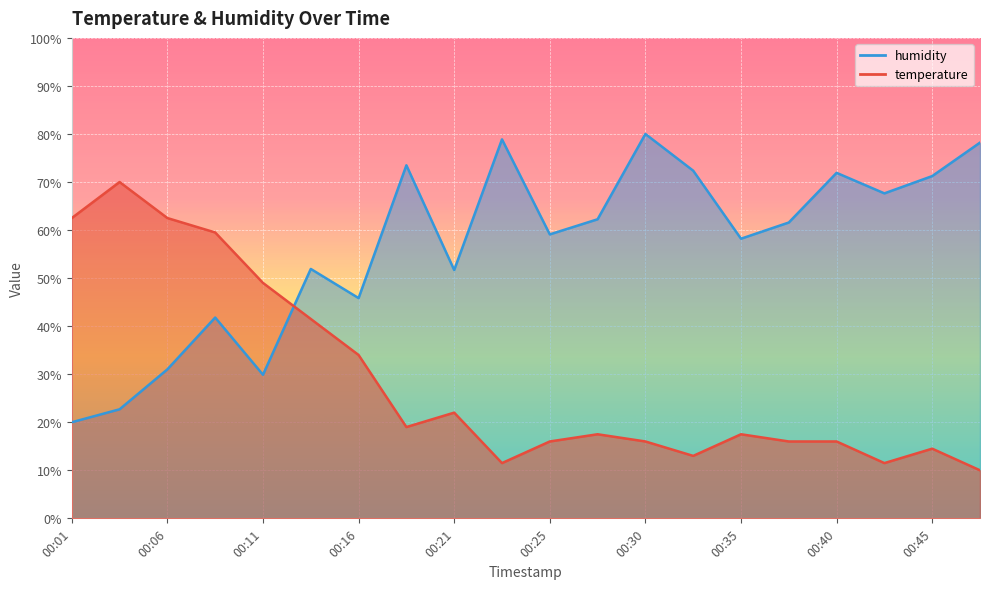

Reading left to right, list all the values displayed in this chart.

temperature: 00:01=62.5	00:03=70.0	00:06=62.5	00:08=59.5	00:11=49.0	00:13=41.5	00:16=34.0	00:18=19.0	00:21=22.0	00:23=11.5	00:25=16.0	00:28=17.5	00:30=16.0	00:33=13.0	00:35=17.5	00:38=16.0	00:40=16.0	00:43=11.5	00:45=14.5	00:48=10.0
humidity: 00:01=20.0	00:03=22.7	00:06=31.0	00:08=41.8	00:11=29.9	00:13=51.9	00:16=45.8	00:18=73.5	00:21=51.7	00:23=78.9	00:25=59.1	00:28=62.2	00:30=80.0	00:33=72.4	00:35=58.2	00:38=61.6	00:40=71.9	00:43=67.6	00:45=71.2	00:48=78.2